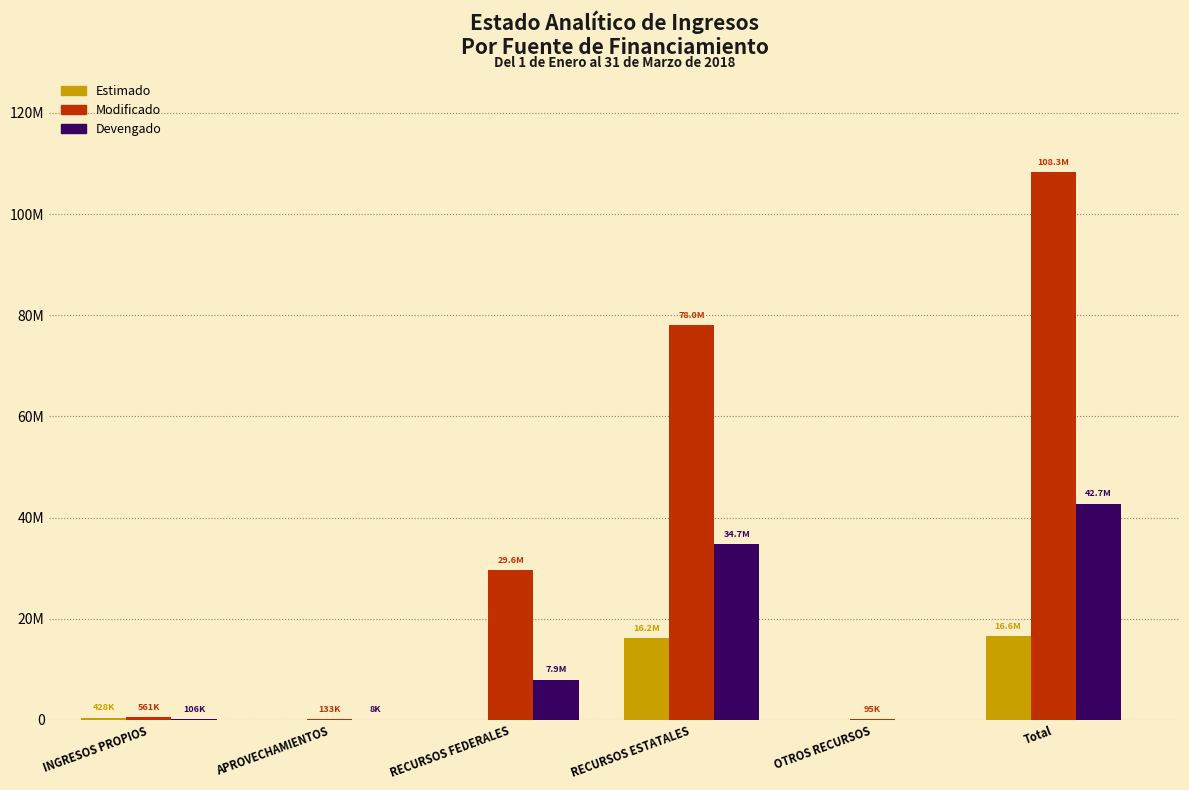

What are all the series names shown in the legend?

Estimado, Modificado, Devengado